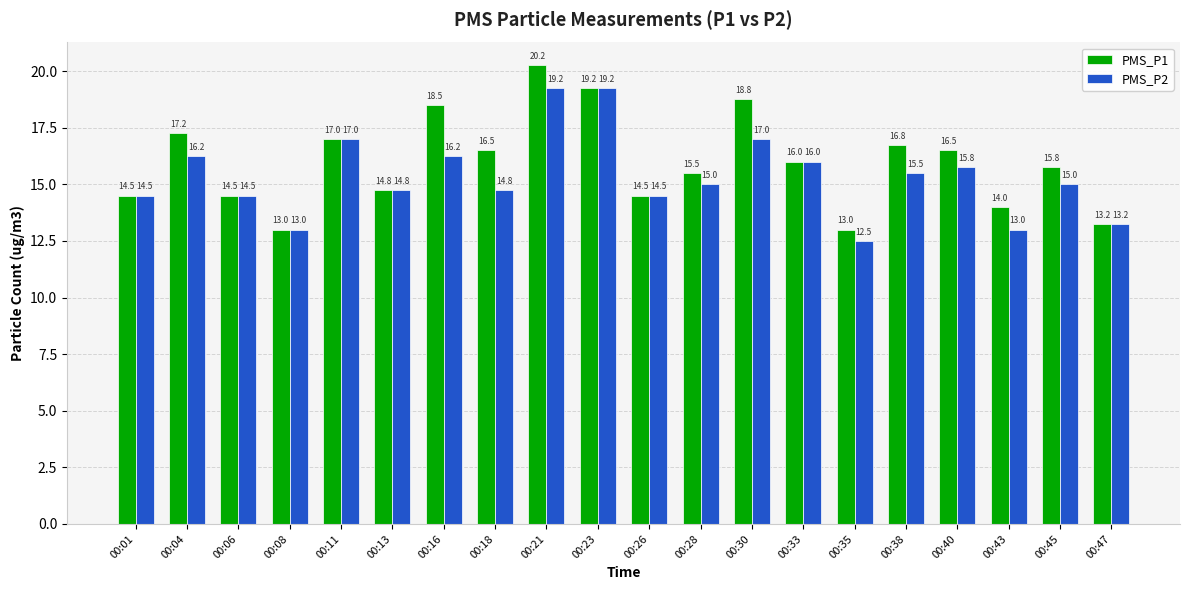

Which series has the largest range (max minus min)?

PMS_P1